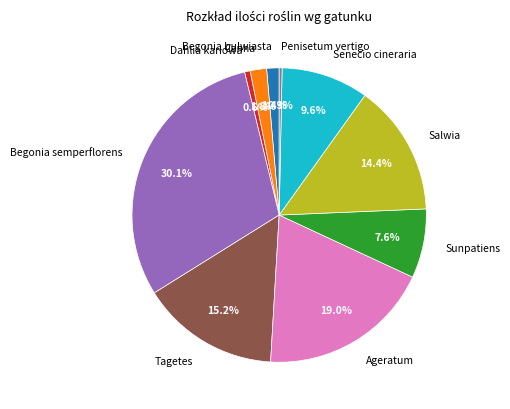

To the nearest percent, what is the average slice percentage?

10%